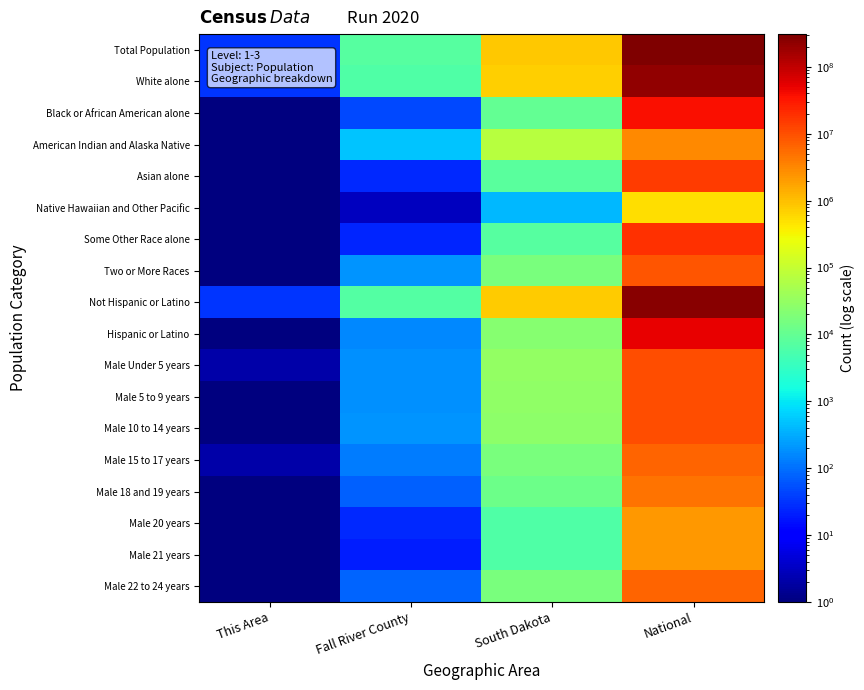

At This Area, list the series in order from smallest to largest.

Black or African American alone, Asian alone, Native Hawaiian and Other Pacific, Some Other Race alone, Two or More Races, Hispanic or Latino, Male 5 to 9 years, Male 18 and 19 years, Male 20 years, Male 21 years, Male 22 to 24 years, American Indian and Alaska Native, Male 10 to 14 years, Male Under 5 years, Male 15 to 17 years, White alone, Total Population, Not Hispanic or Latino